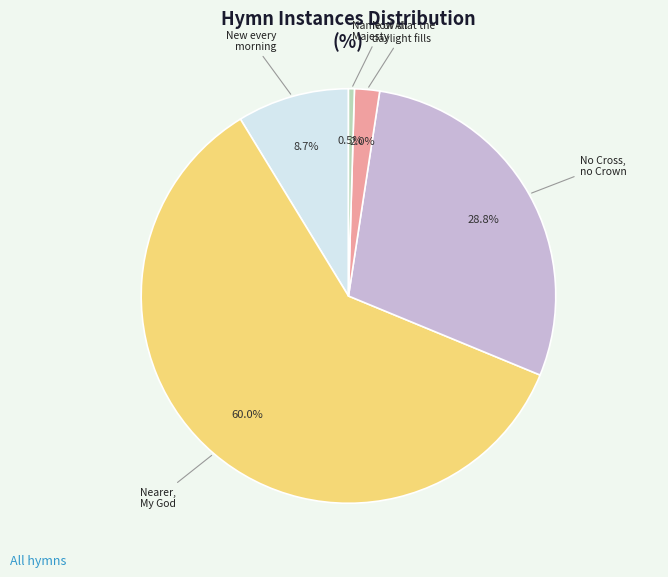

Does any single category account for the majority?

Yes